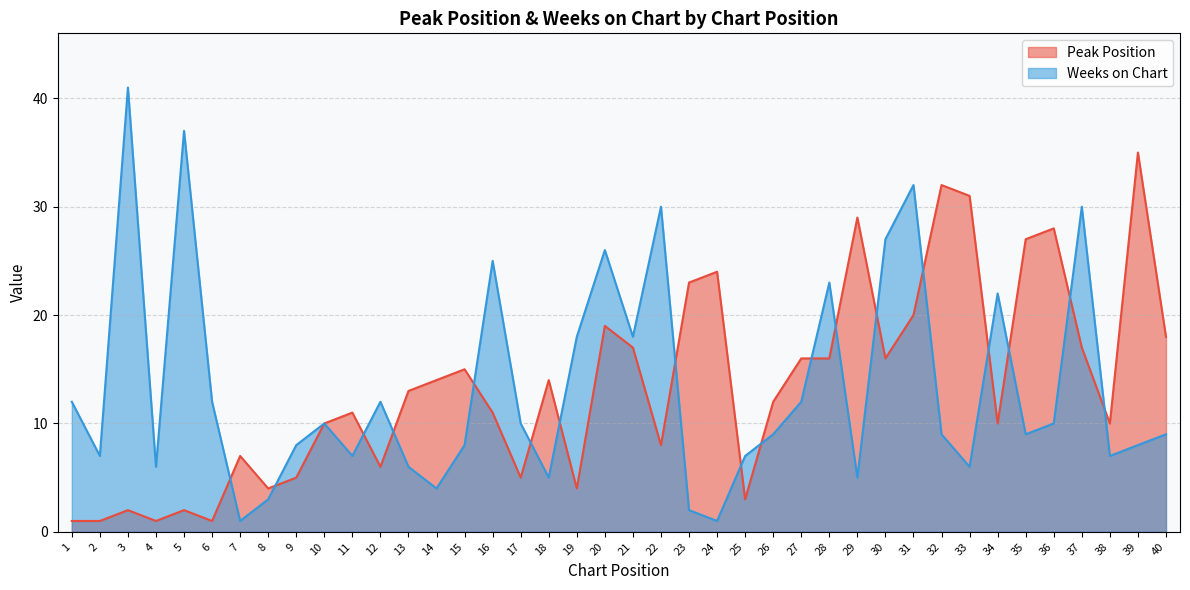

Read the Weeks on Chart value at 22, to the nearest 5.

30